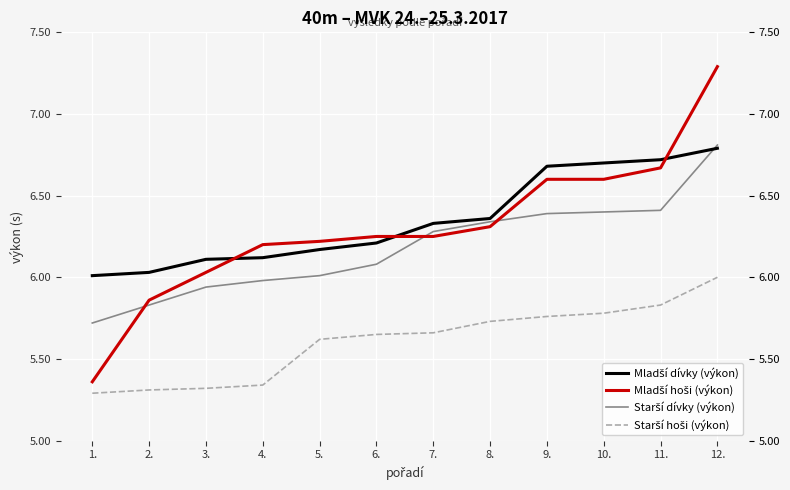

True or false: Mladší dívky (výkon) has a value of 9.1 at 11..

False